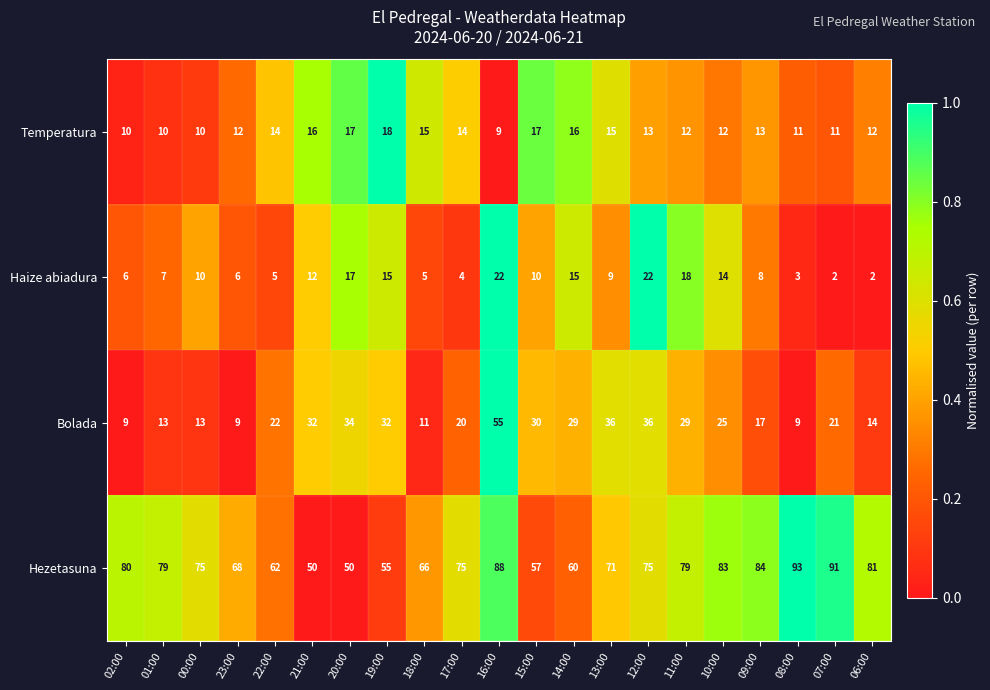

What is the sum of the Bolada values at 11:00 and 23:00?

38